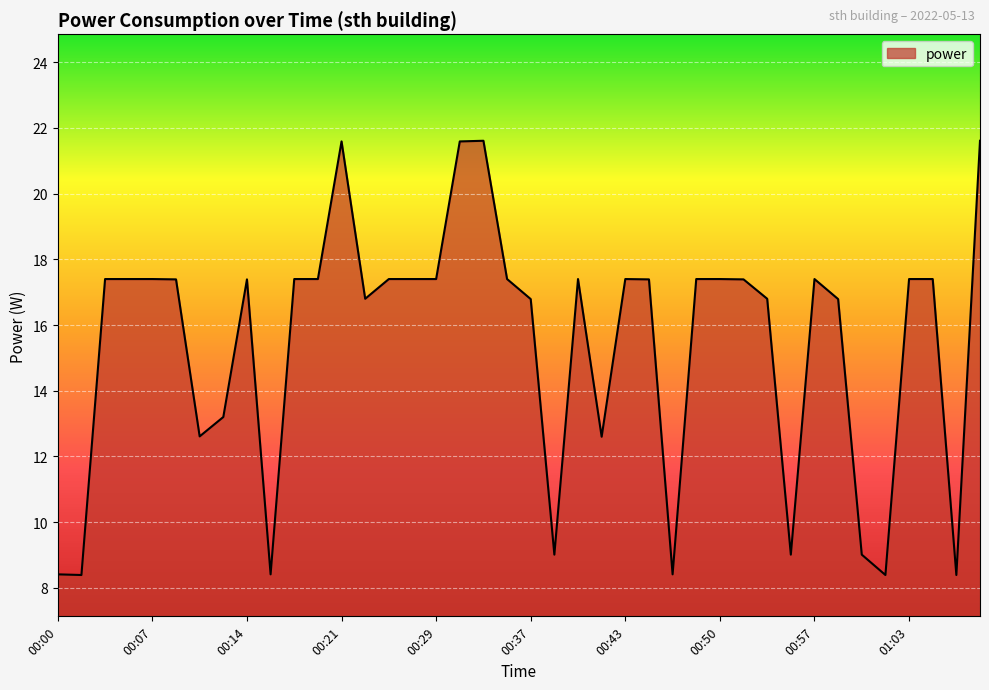

What is the difference between the maximum and minimum values?

13.2